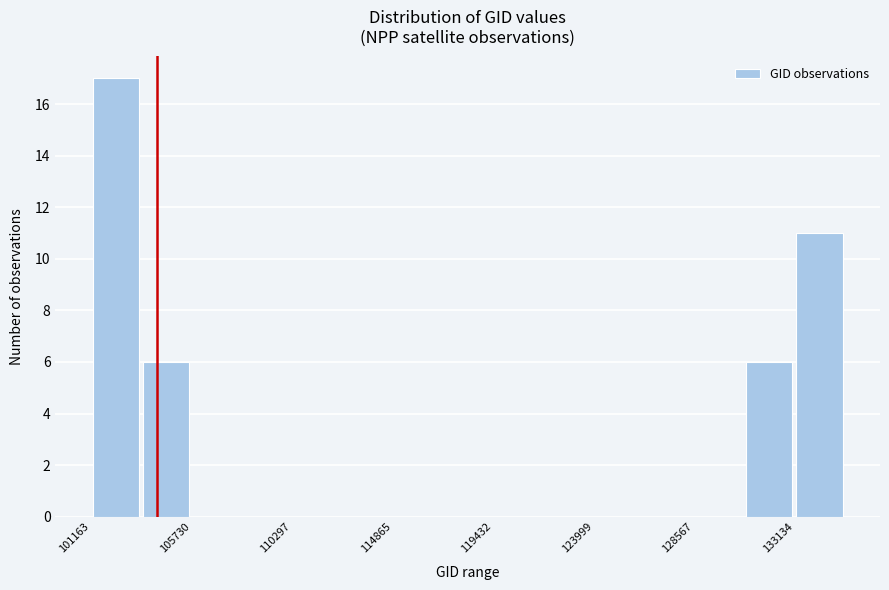

Reading left to right, transcribe this chart: for each bar, give the range it covers on the x-axis and its height. Neither the bar edges nor the heights are printed on the chart, so give them approximately, as read against the axes.

101000 to 103500: 17
103500 to 105500: 6
105500 to 108000: 0
108000 to 110500: 0
110500 to 112500: 0
112500 to 115000: 0
115000 to 117000: 0
117000 to 119500: 0
119500 to 121500: 0
121500 to 124000: 0
124000 to 126500: 0
126500 to 128500: 0
128500 to 131000: 0
131000 to 133000: 6
133000 to 135500: 11